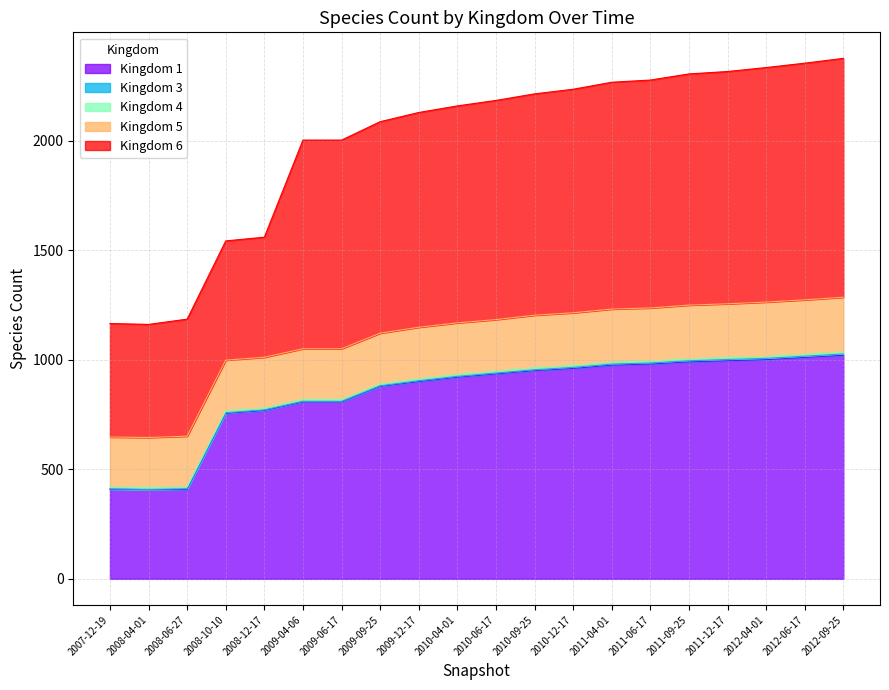

What is the difference between the highest and lowest values at 5?

949